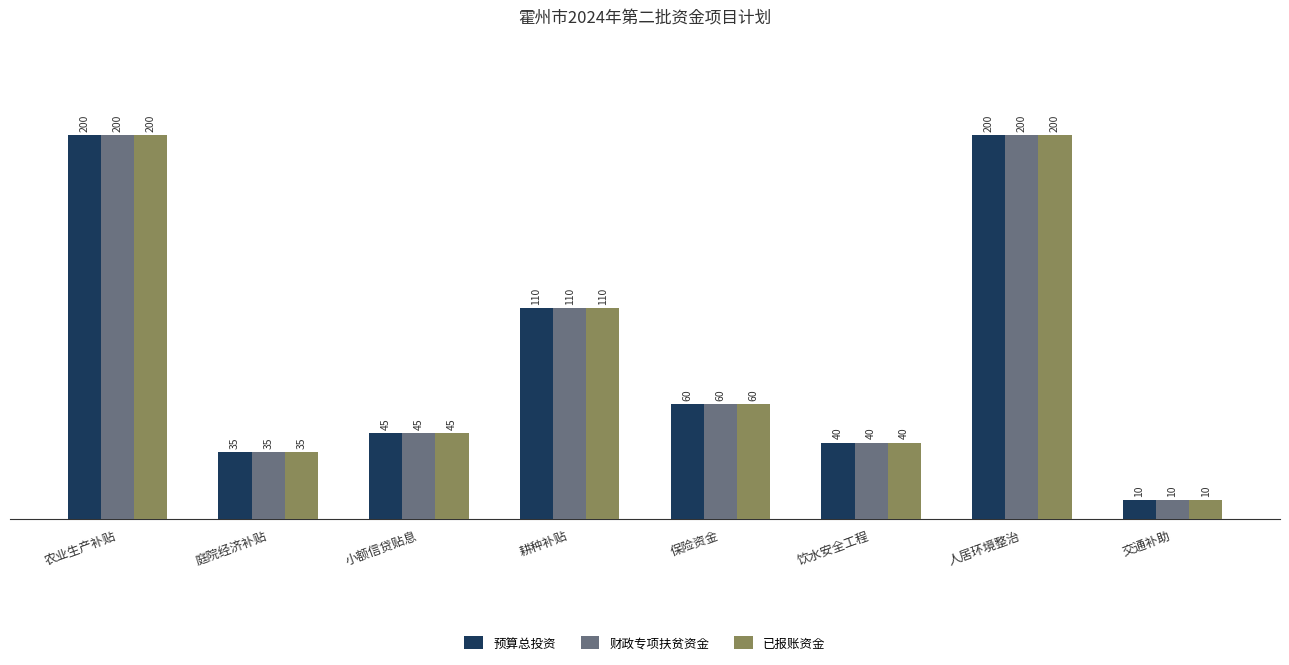

How many series are shown in this chart?

3